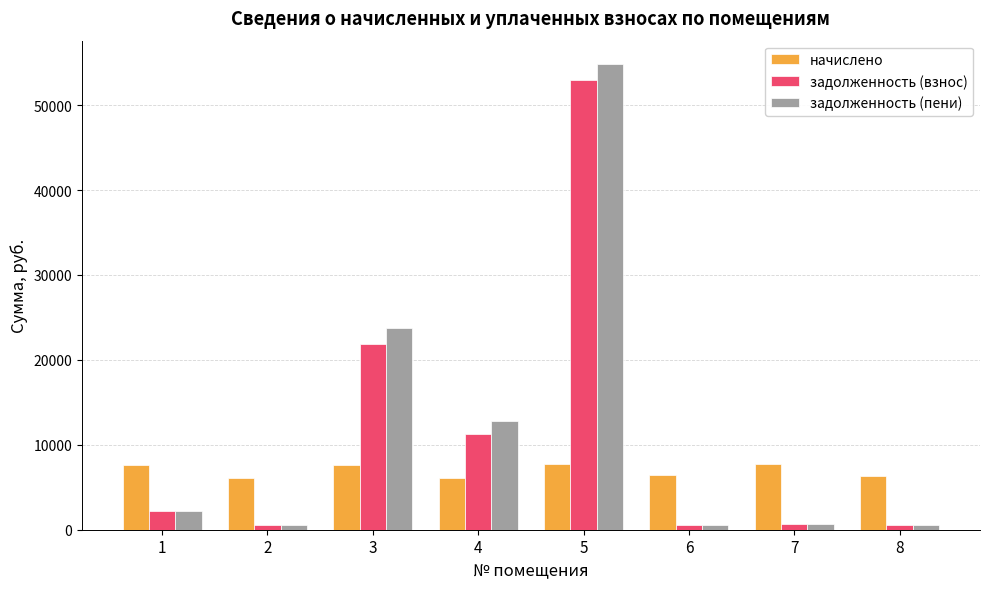

What is the difference between the highest and lowest values at 3?

16196.8